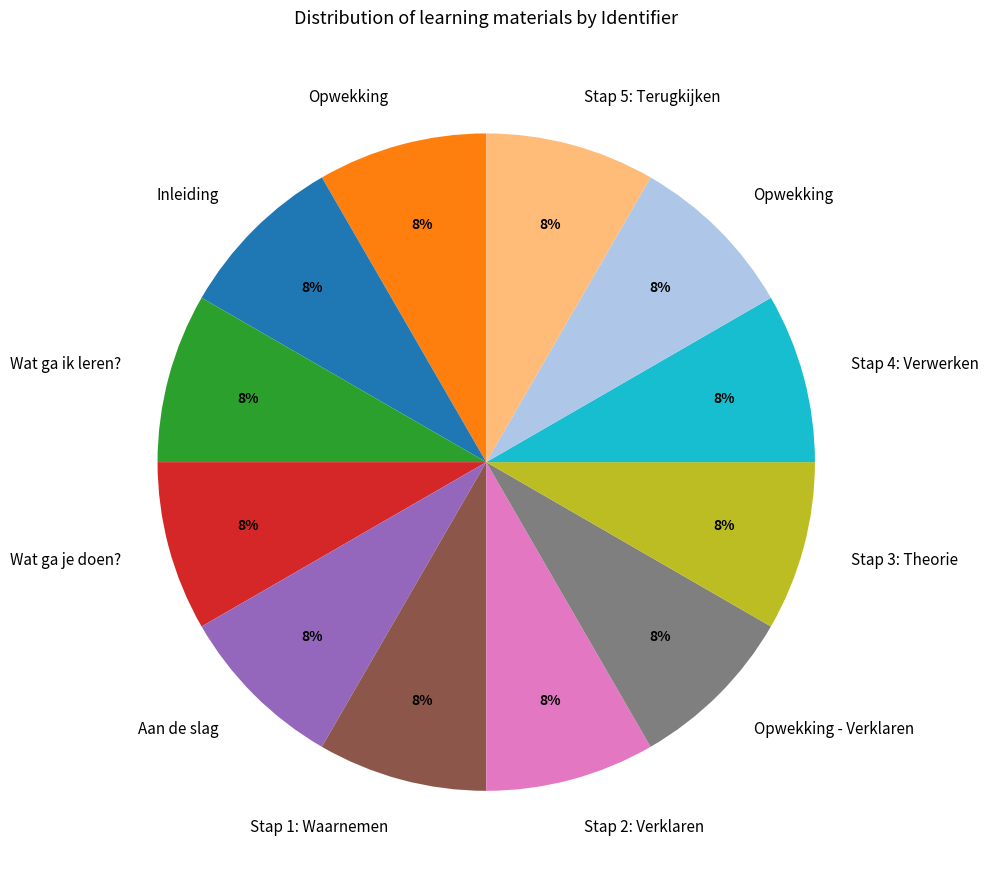

To the nearest percent, what is the average slice percentage?

8%